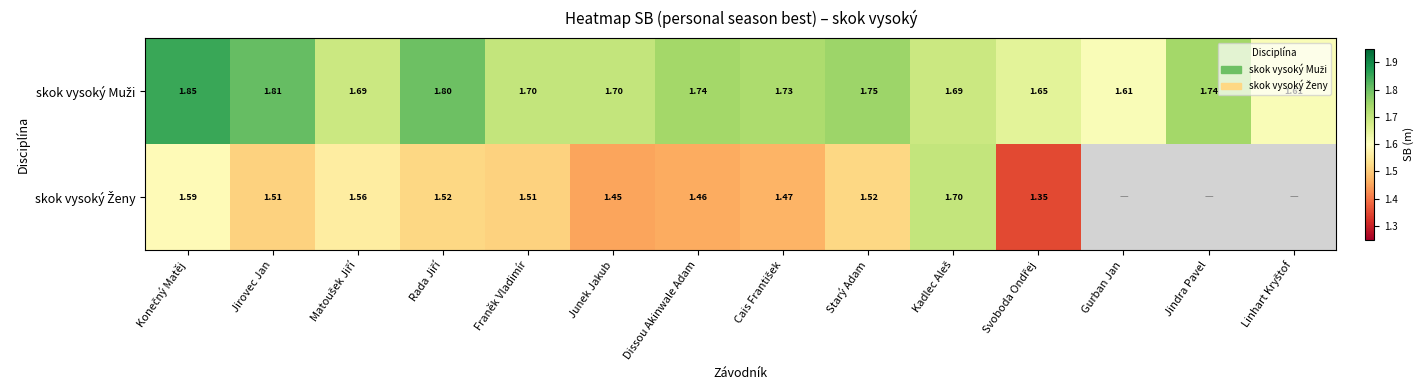

Which series has the widest spread of values?

skok vysoký Ženy